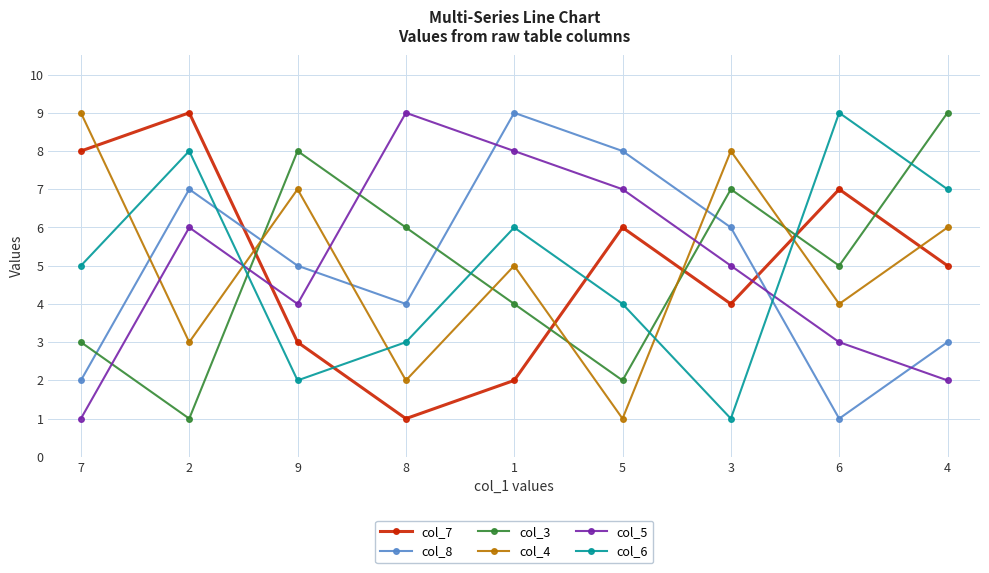

Is the value of col_3 at 1 greater than the value of col_8 at 2?

No